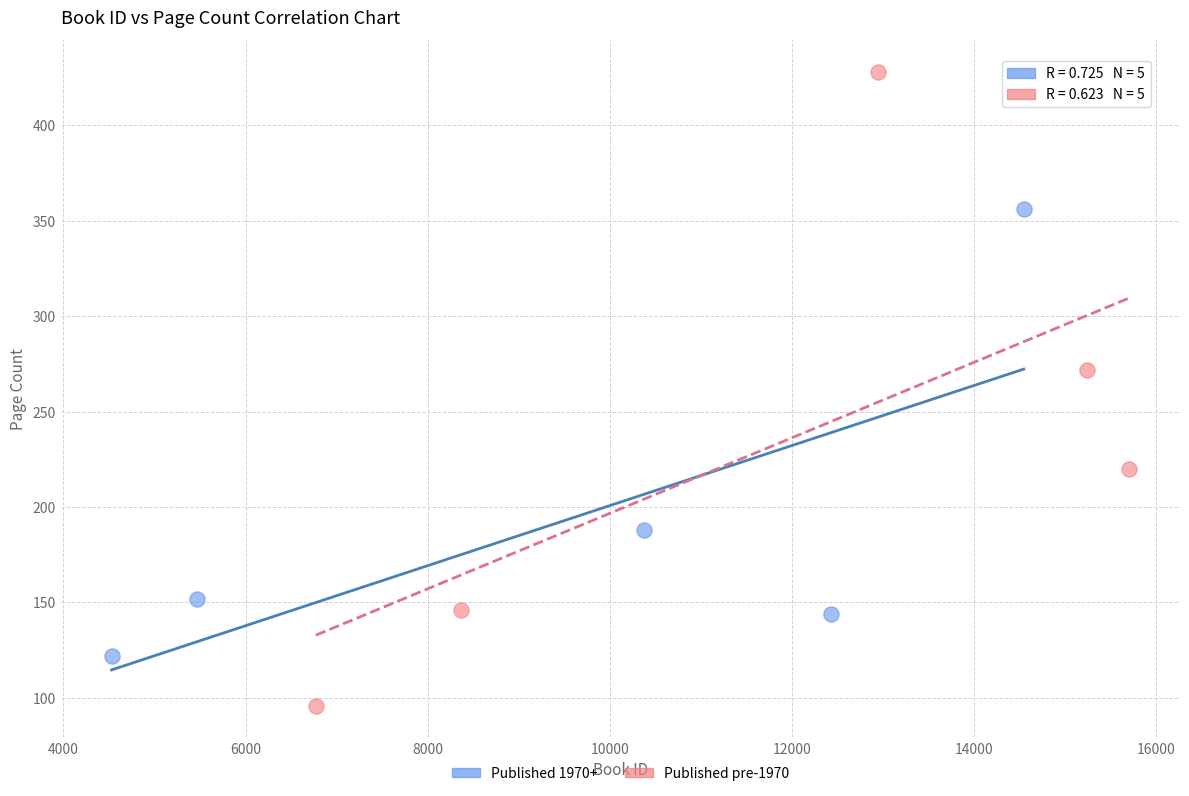

Which series contains the highest Y value?

Published pre-1970